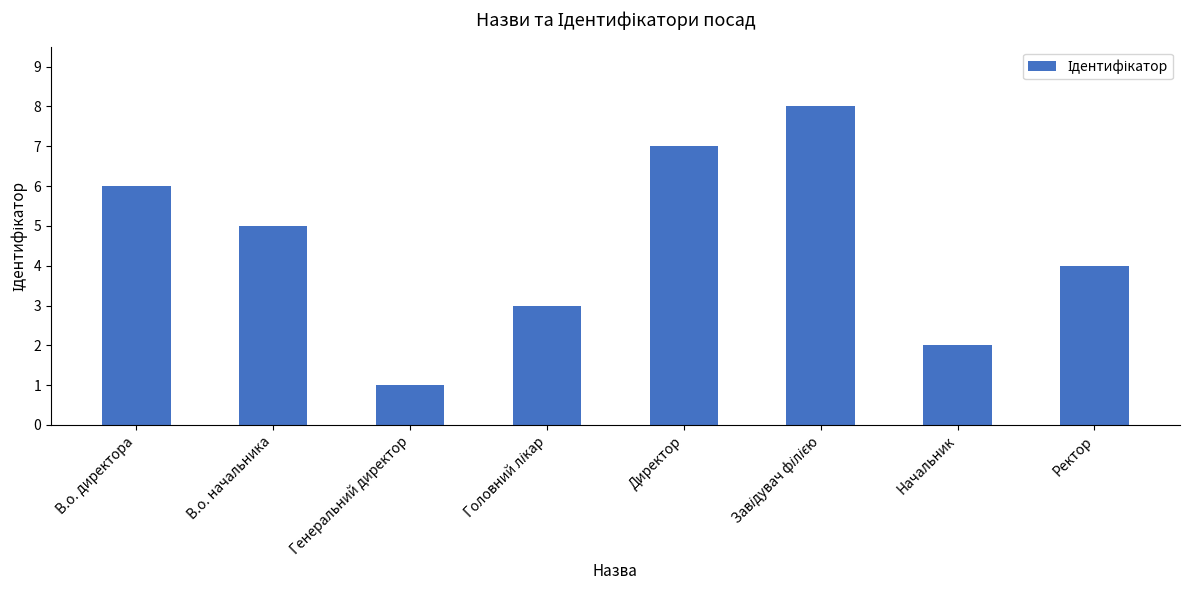

What is the label of the 8th bar from the left?

Ректор